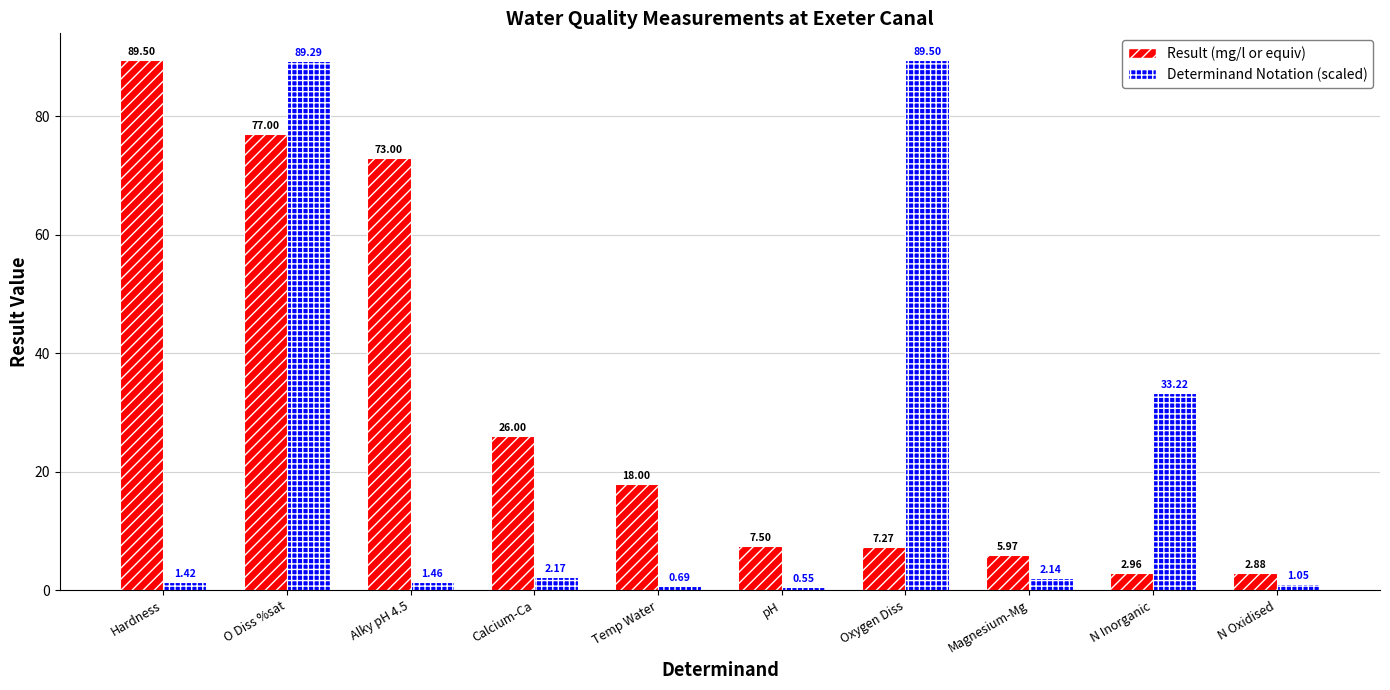

Rank the categories by Result (mg/l or equiv) value from lowest to highest.

N Oxidised, N Inorganic, Magnesium-Mg, Oxygen Diss, pH, Temp Water, Calcium-Ca, Alky pH 4.5, O Diss %sat, Hardness